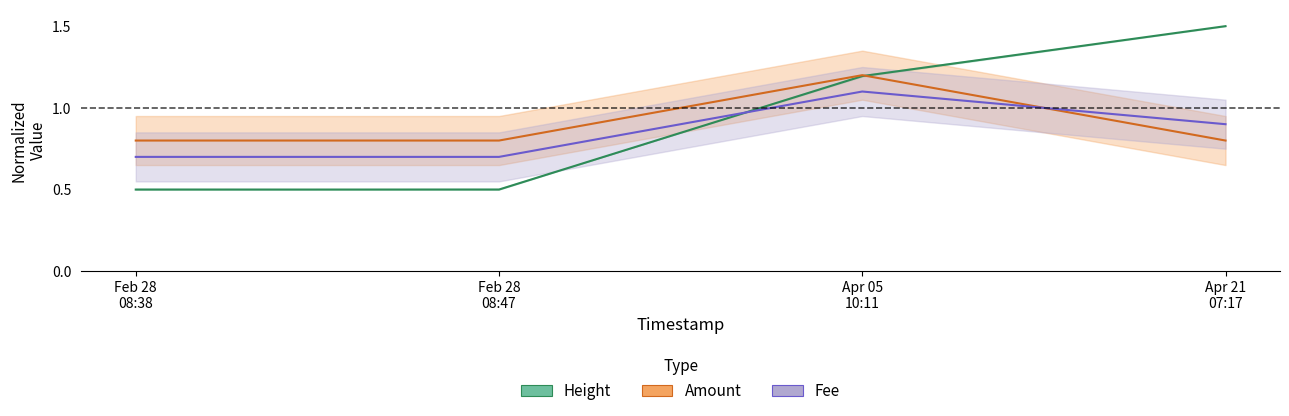

The Fee series shows 1.1 at Apr 05 10:11. True or false?

True